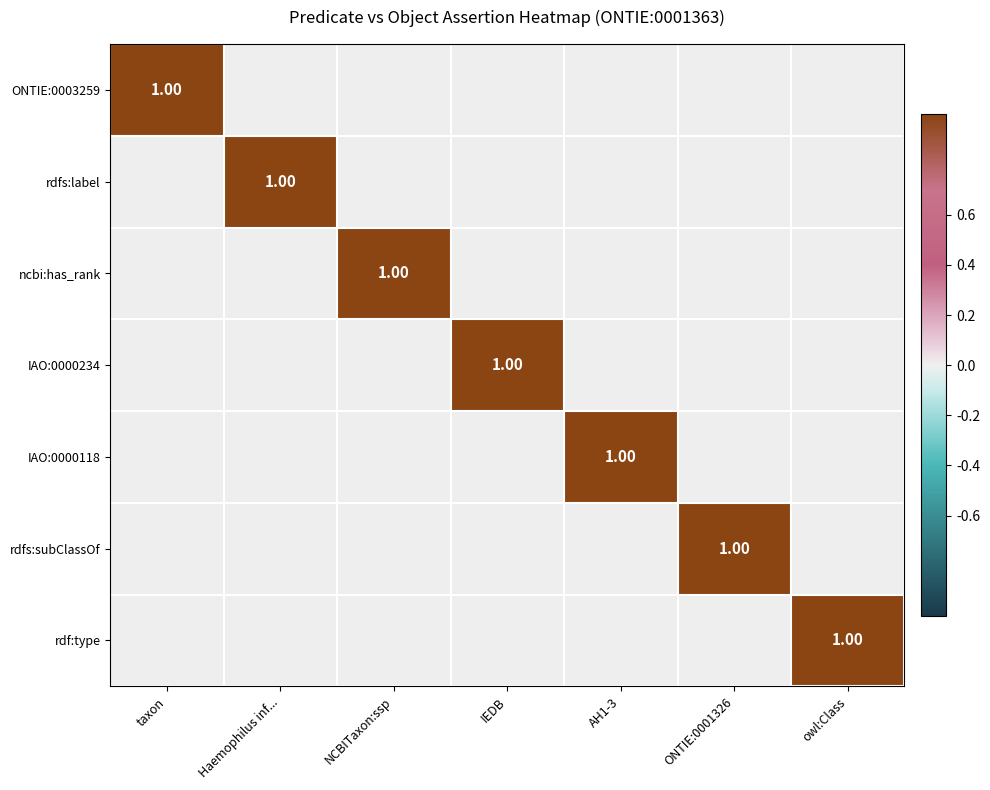

Which label corresponds to the largest value in the chart?

taxon